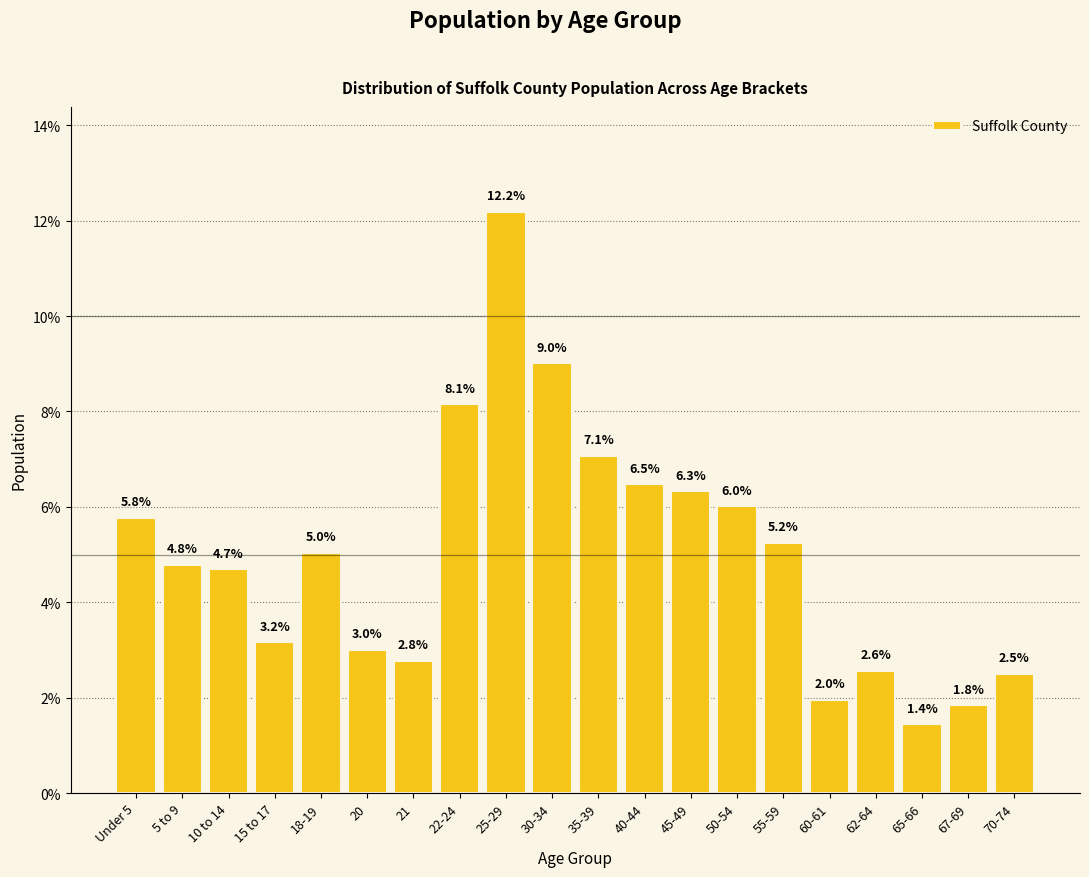

Reading left to right, transcribe all the data shown in this chart.

Under 5=5.8	5 to 9=4.8	10 to 14=4.7	15 to 17=3.2	18-19=5.0	20=3.0	21=2.8	22-24=8.1	25-29=12.2	30-34=9.0	35-39=7.1	40-44=6.5	45-49=6.3	50-54=6.0	55-59=5.2	60-61=2.0	62-64=2.6	65-66=1.4	67-69=1.8	70-74=2.5